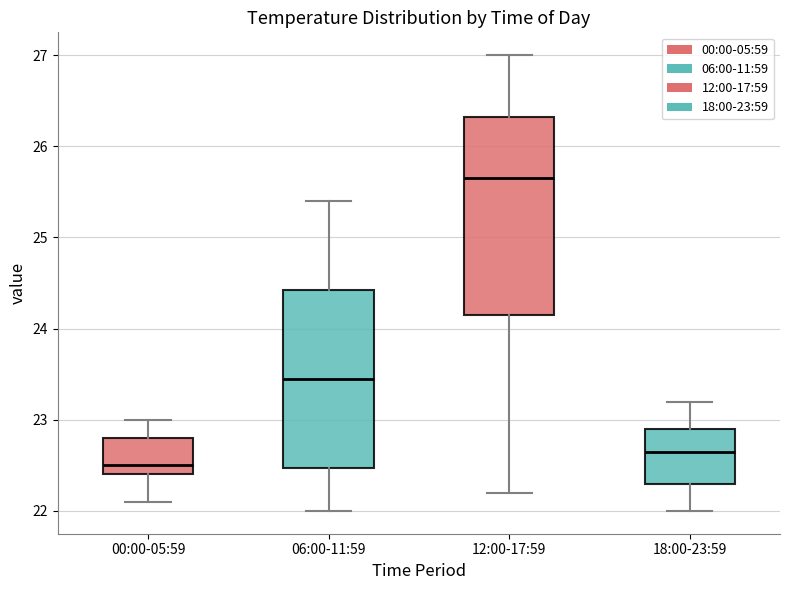

Reading left to right, transcribe this box plot: for each box, give where its median line is, the range the box spans, and where its two whiskers end, as read against the y-axis. The values are not printed on the chart, so give them approximately, as read against the axis.

00:00-05:59: median 22.5, box 22.4 to 22.8, whiskers 22.1 to 23.0
06:00-11:59: median 23.5, box 22.5 to 24.4, whiskers 22.0 to 25.4
12:00-17:59: median 25.7, box 24.2 to 26.3, whiskers 22.2 to 27.0
18:00-23:59: median 22.7, box 22.3 to 22.9, whiskers 22.0 to 23.2